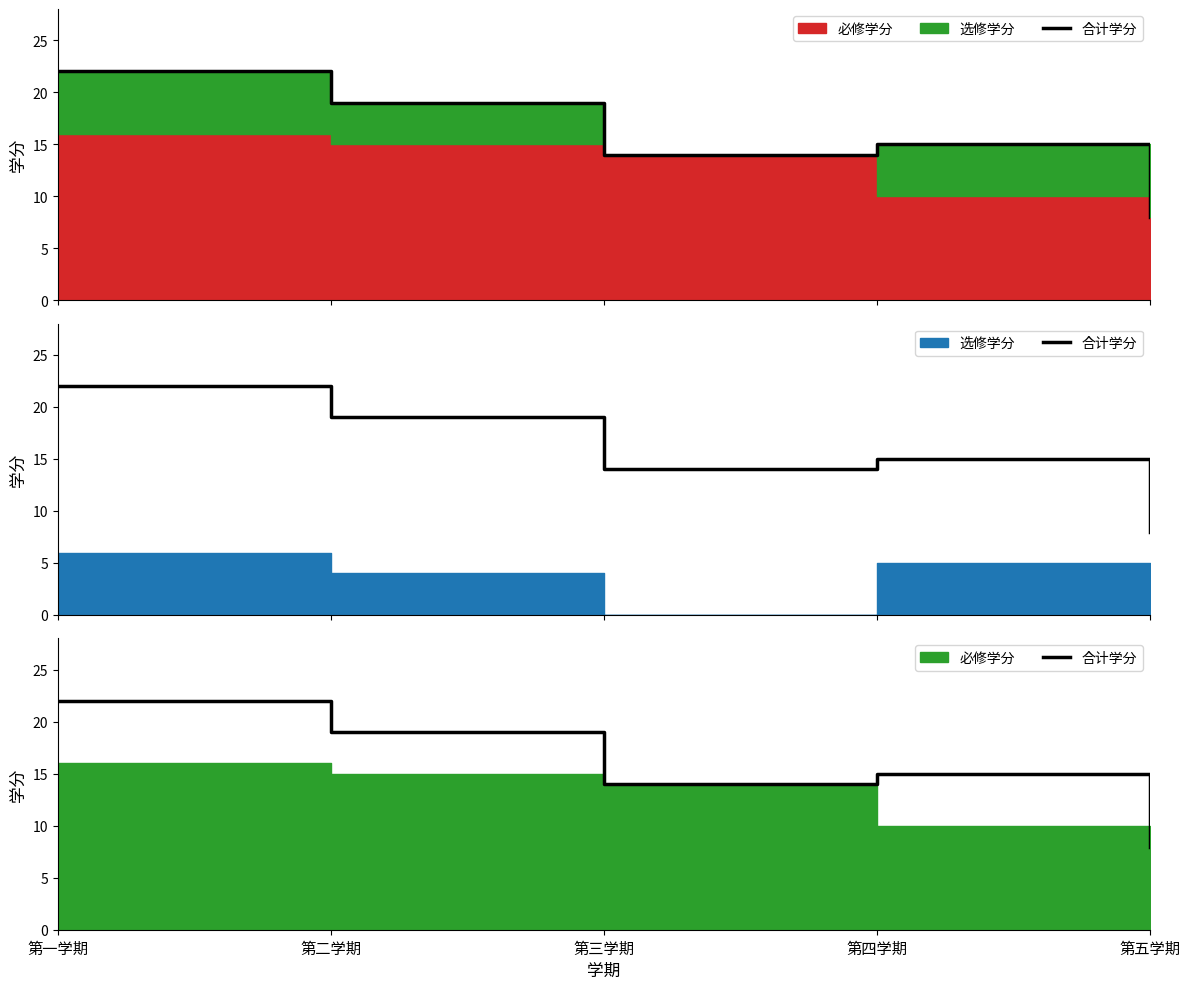

List the labels in order of value, smallest first.

第五学期, 第三学期, 第四学期, 第二学期, 第一学期